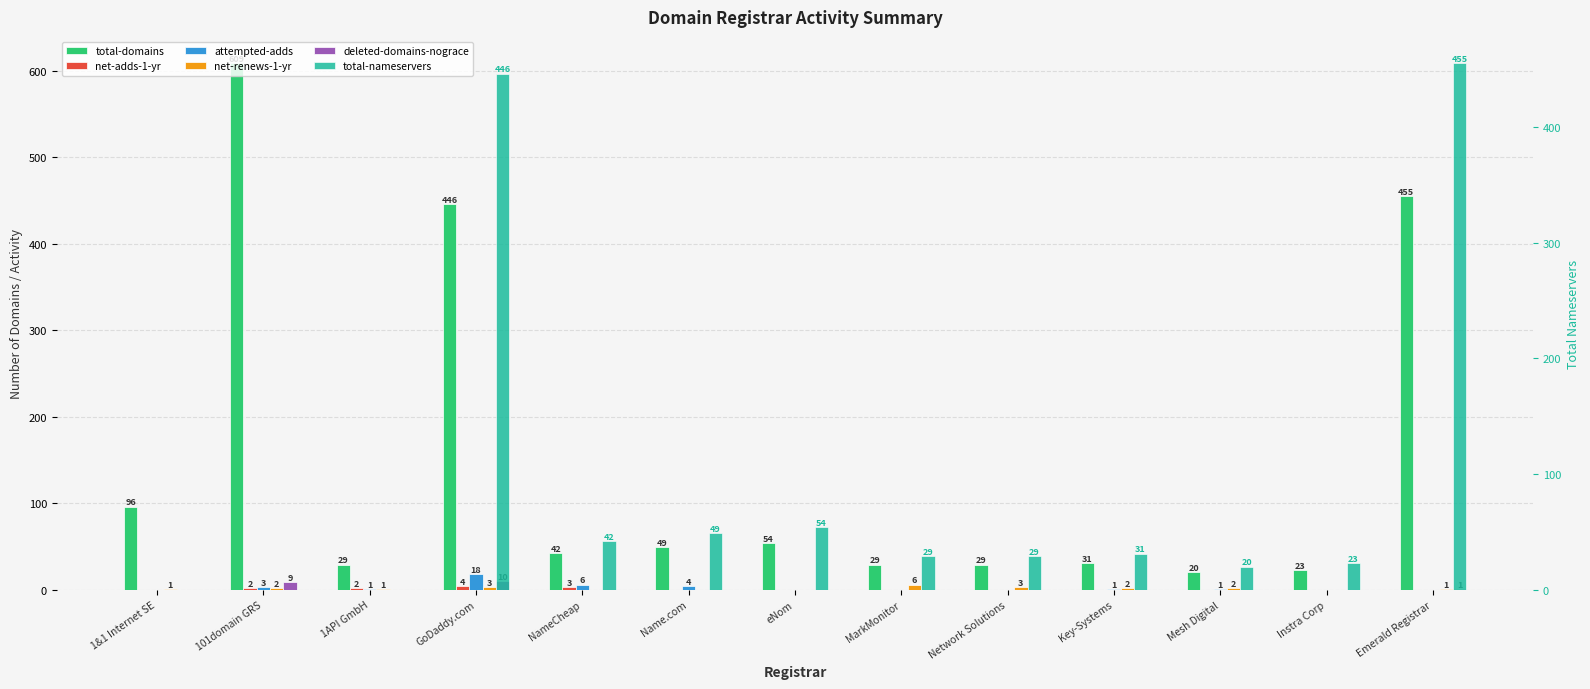

At how many categories does at least one series exceed 336?

3